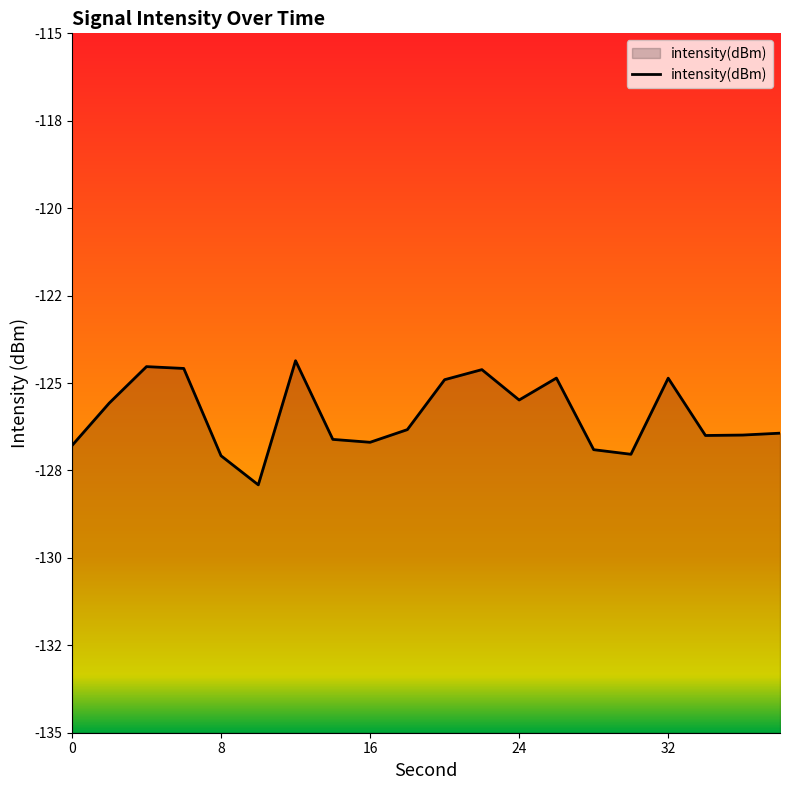

At which category does the chart reach its peak across all series?

12